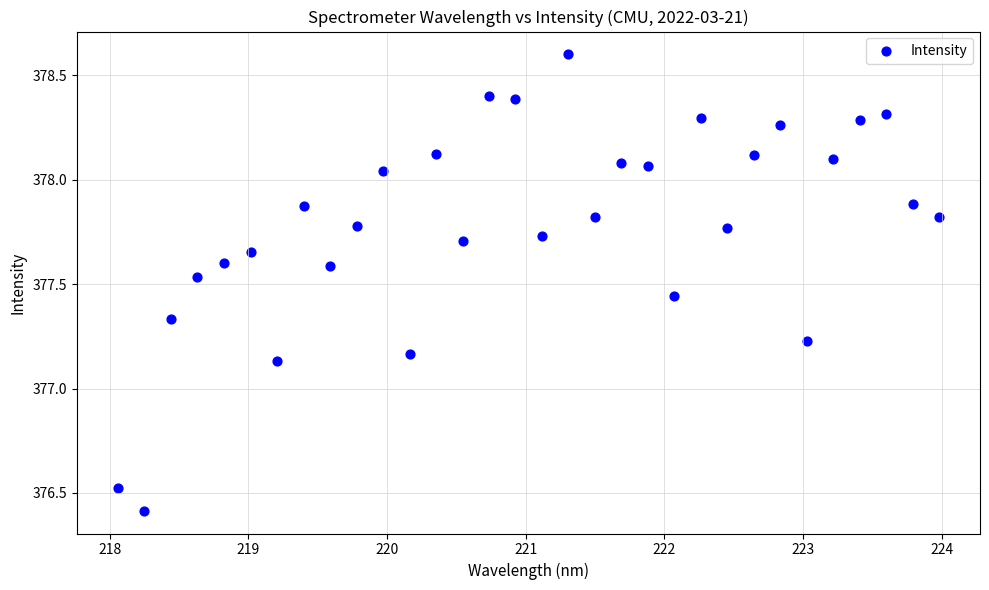

What is the range of Y values (max minus min)?

2.2